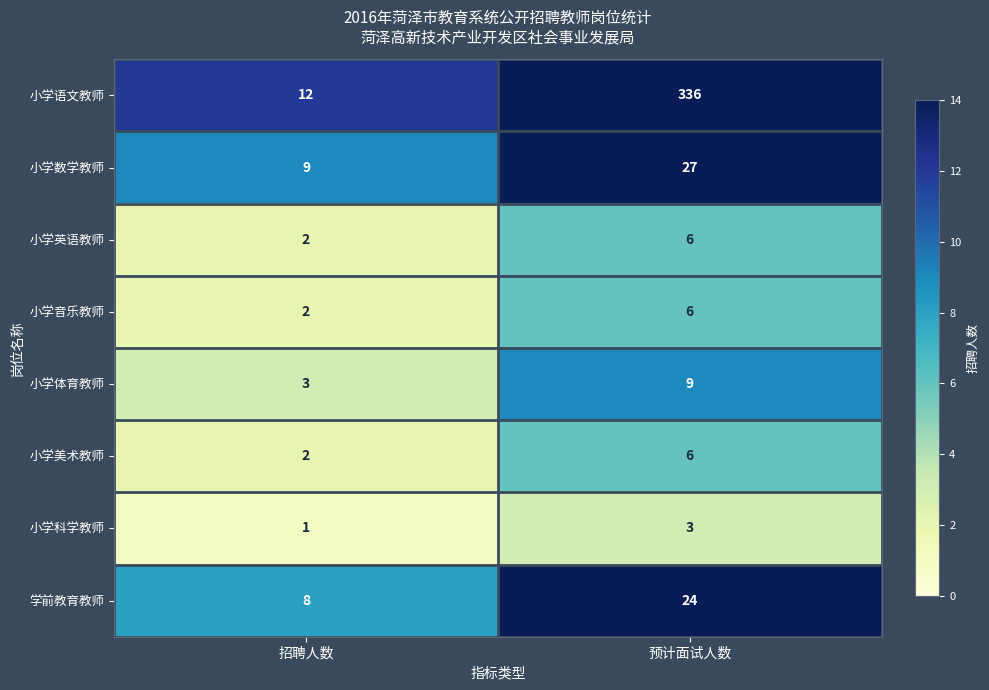

What is the sum of all 小学语文教师 values?

348